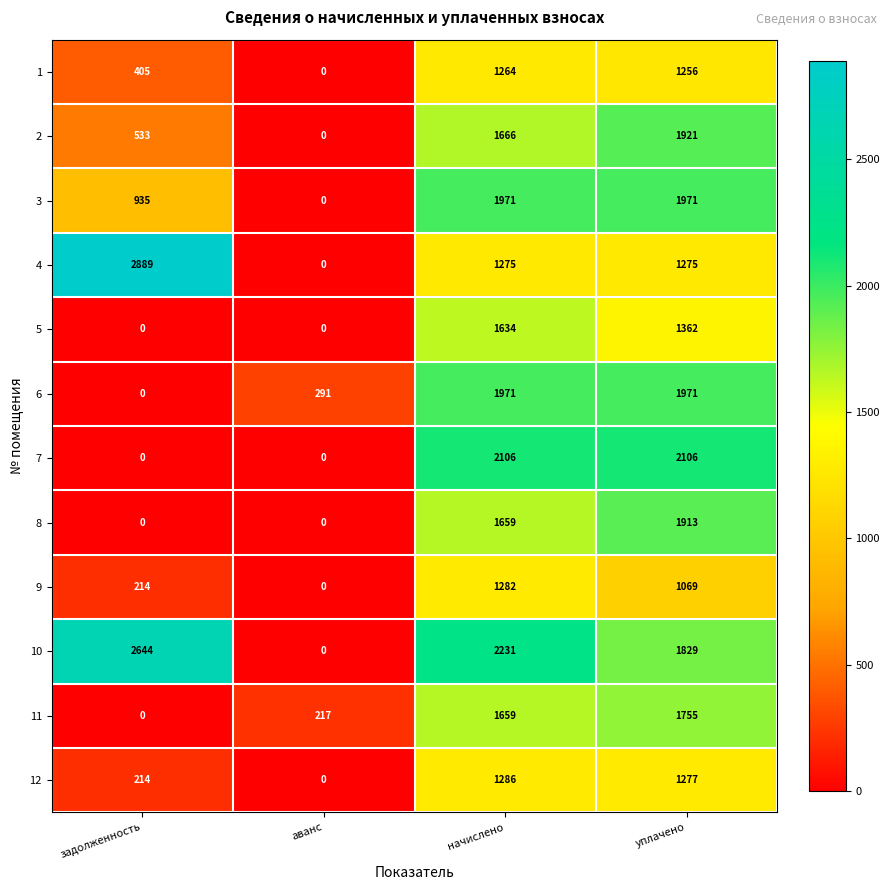

What is the difference between the highest and lowest values at задолженность?

2889